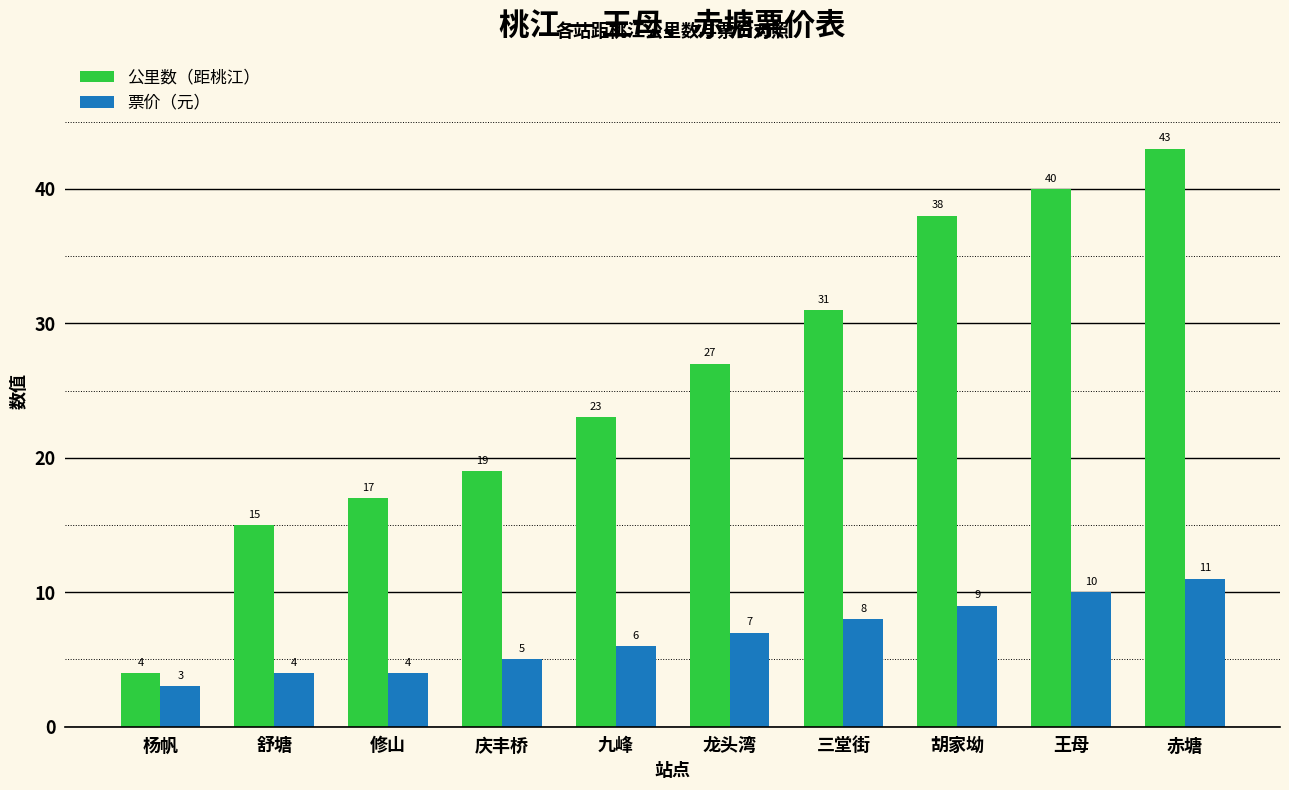

How many groups of bars are there?

10